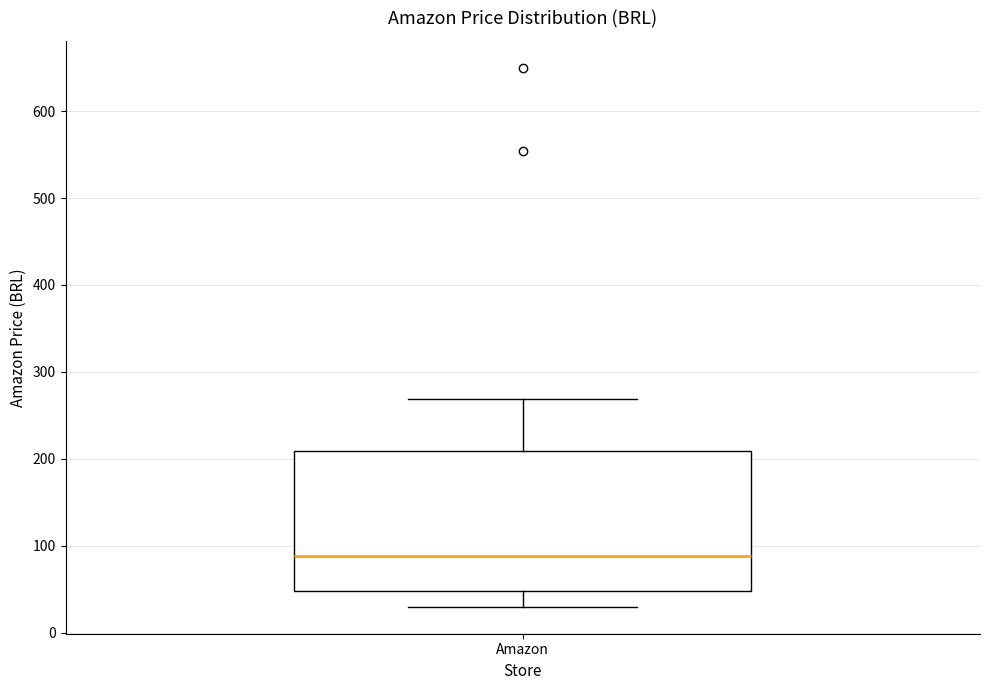

Read this box plot against the y-axis: the position of the median line, the range covered by the box, and the ends of both whiskers. The values are not printed on the chart, so give them approximately, as read against the axis.

median 90, box 50 to 210, whiskers 30 to 270